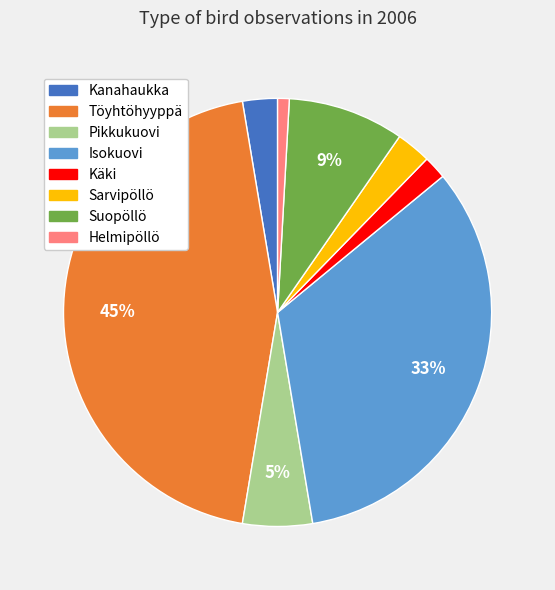

Count the number of slices in the pie.

8